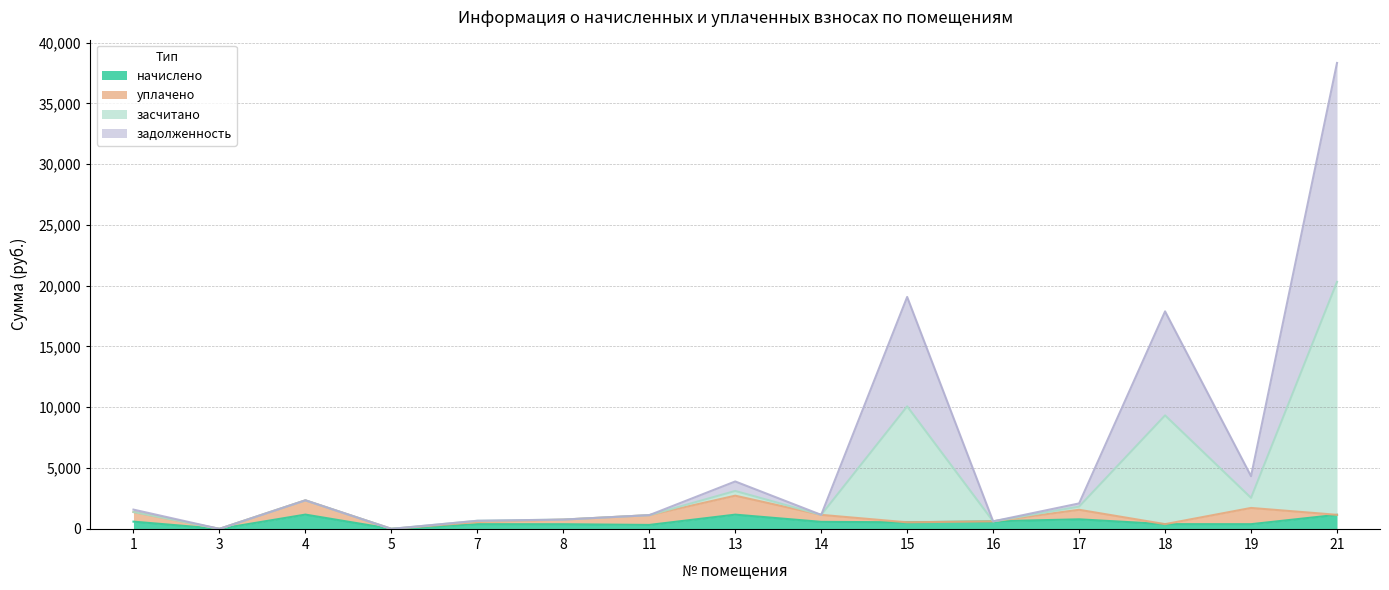

At which category is the sum across all series the highest?

21